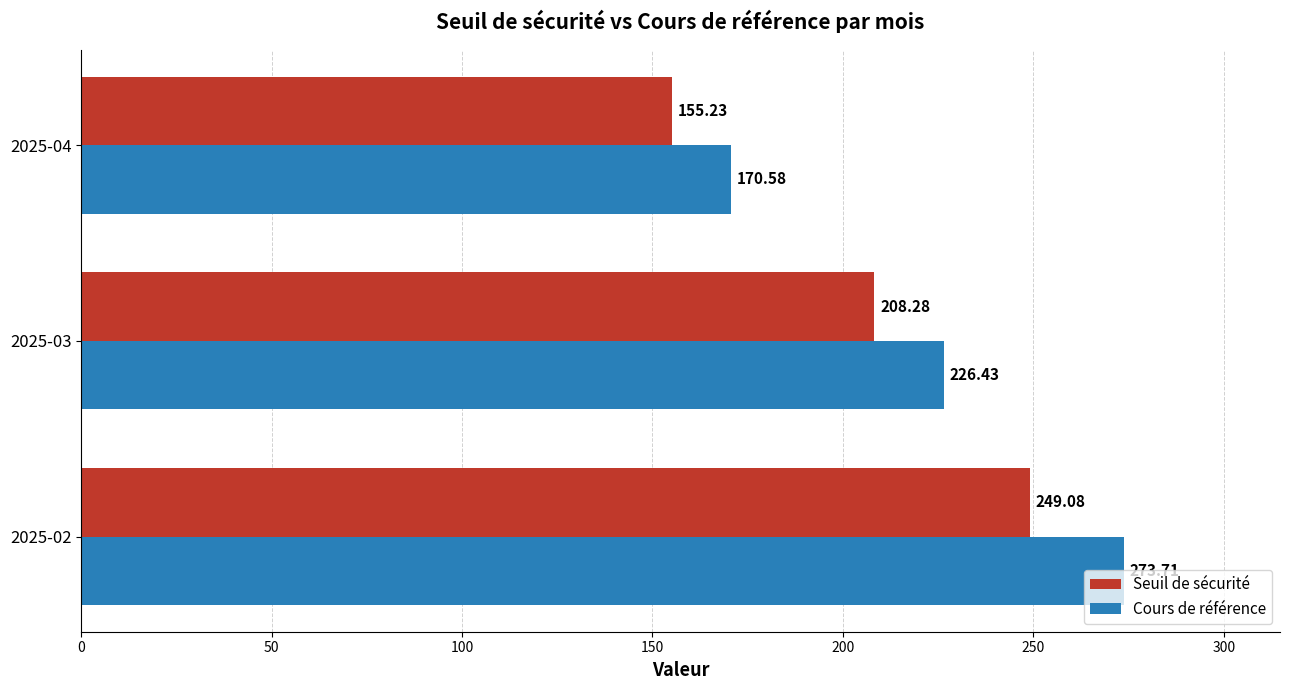

What is the sum of all Seuil de sécurité values?

612.6